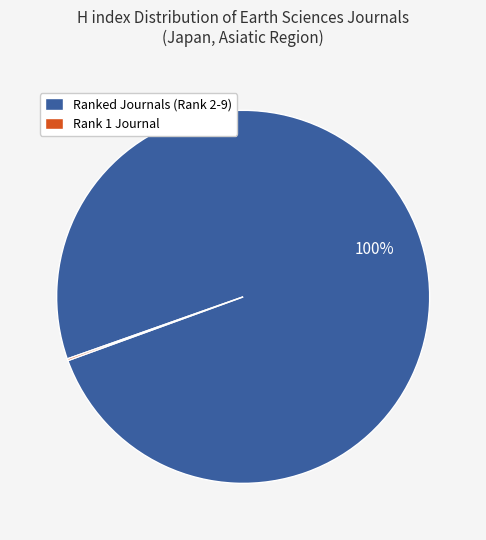

What percentage is the Ranked Journals (Rank 2-9) slice, to the nearest percent?

100%